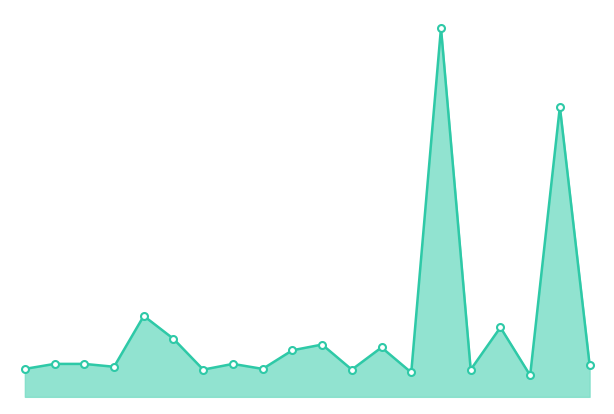

How many interior local valleys (lower than both neighbors) does the data have?

7